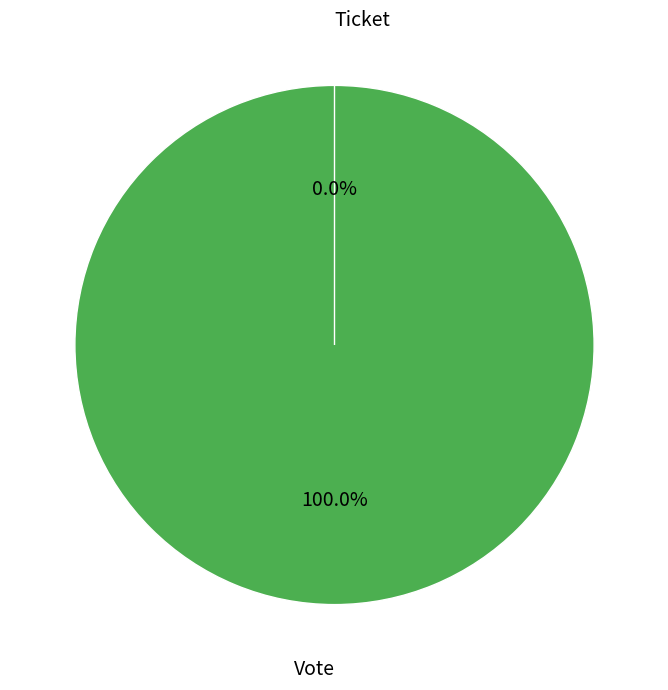

Which category accounts for the majority?

Vote